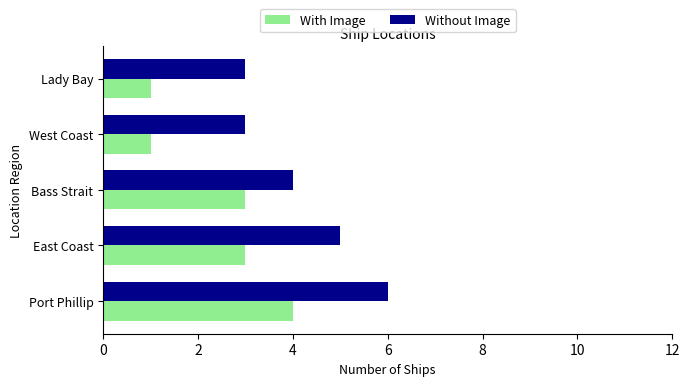

True or false: With Image has a value of 2 at East Coast.

False